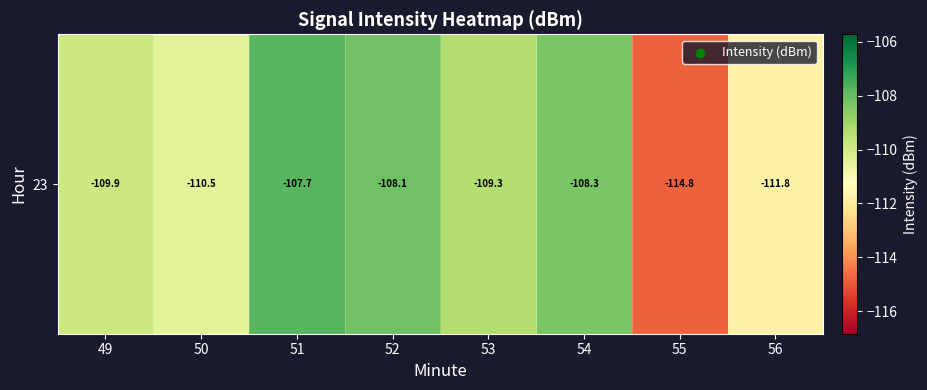

The chart shows a value of -111.8 at 56. True or false?

True